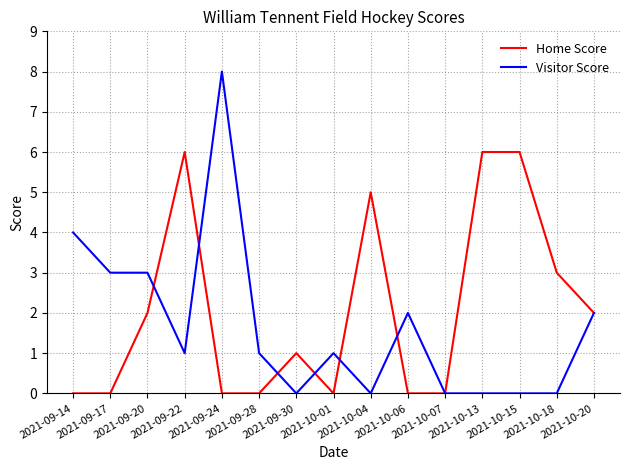

Count the number of categories in the chart.

15